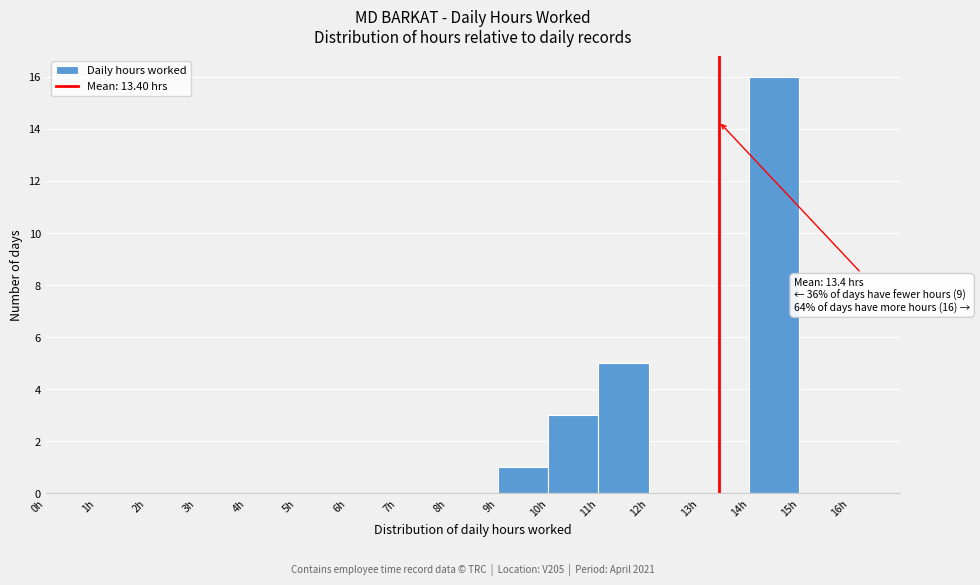

Which range on the x-axis has the tallest bar?

14 to 15